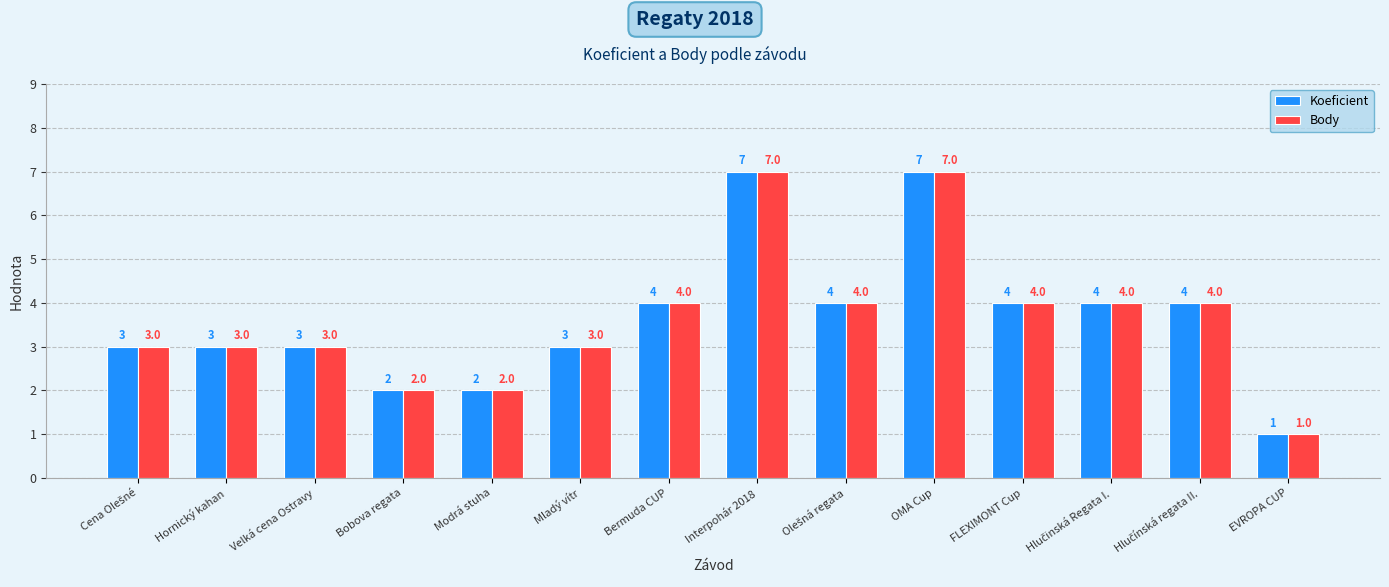

How many Body values are between 3 and 4?

9